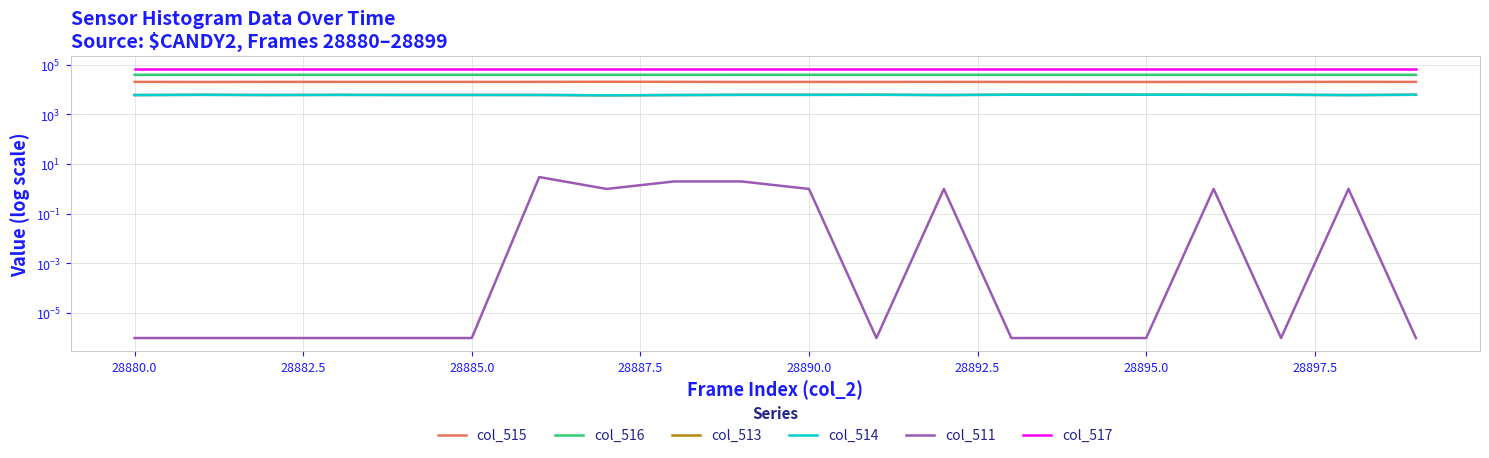

Is it true that col_516 equals 23877.0 at 28897.5?

False